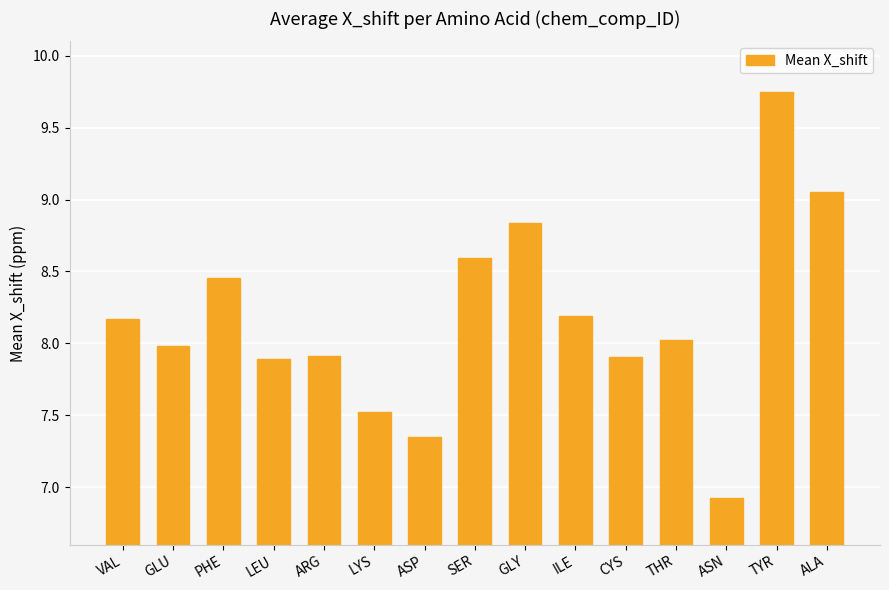

What is the change in value from GLU to ARG?

-0.1